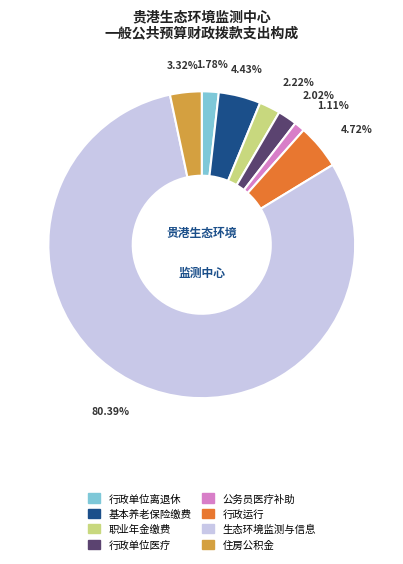

Count the number of slices in the pie.

8